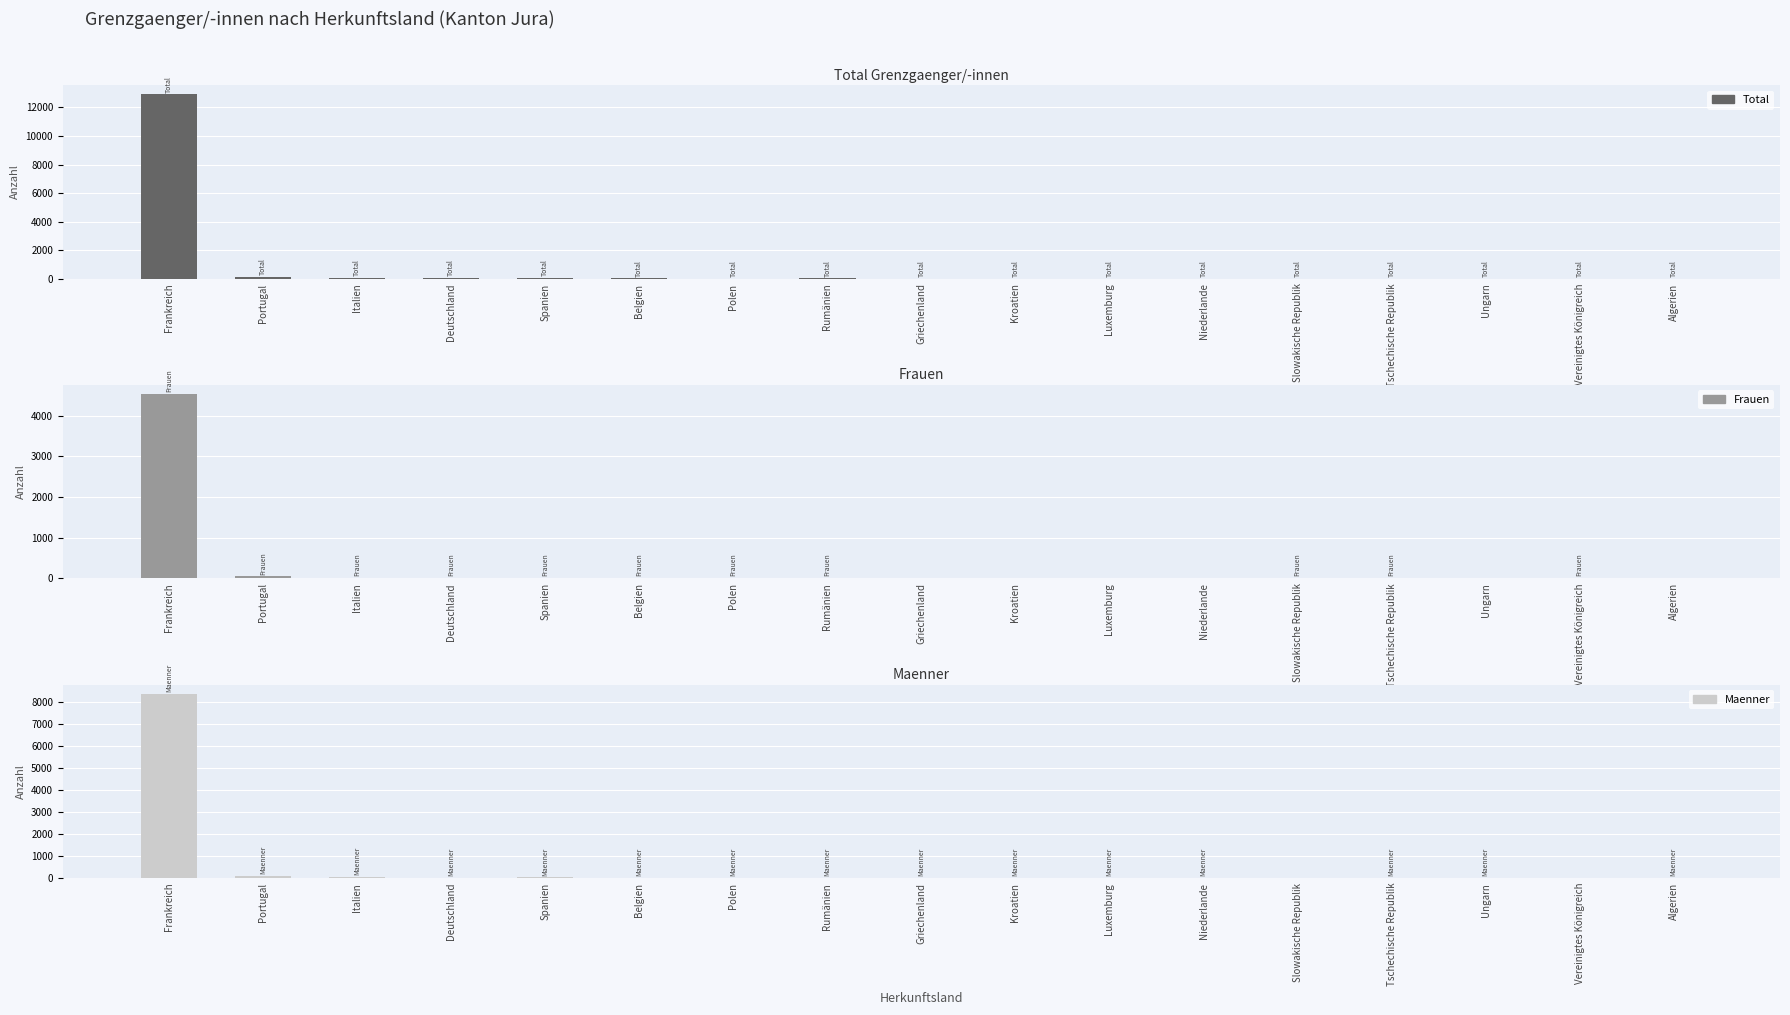

How many values in the Maenner series are below 1?

2